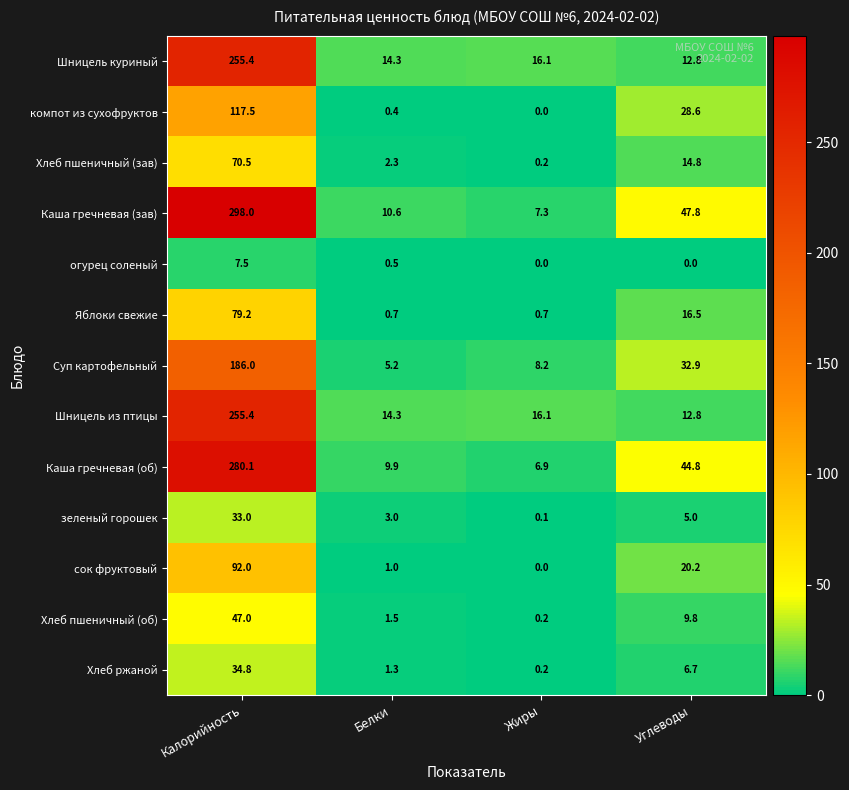

What is the highest value of the компот из сухофруктов series?

117.5